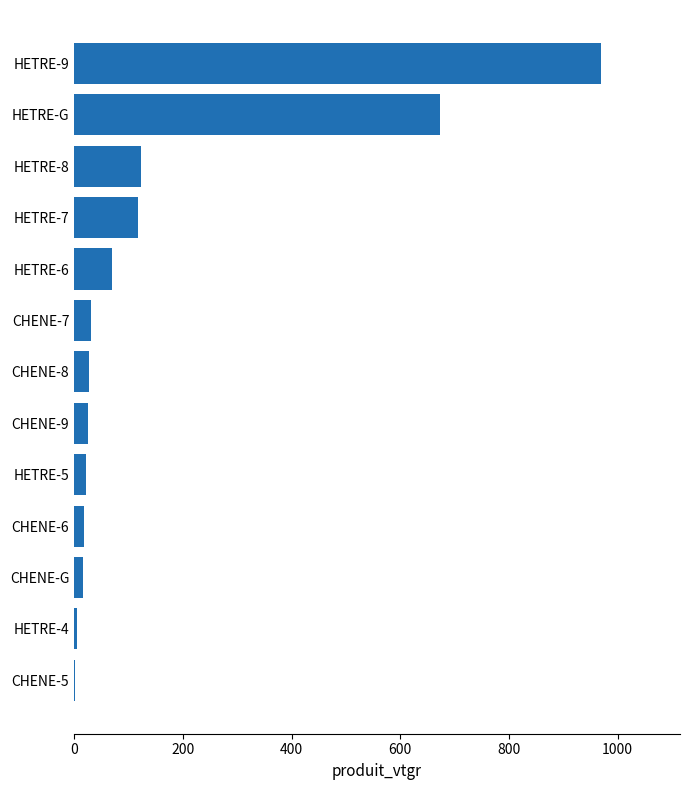

At which category does the chart reach its peak across all series?

HETRE-9